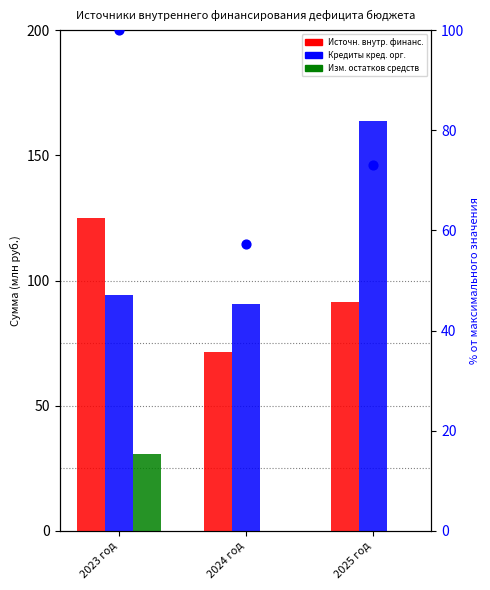

Which series has the largest total across all categories?

Кредиты кредитных организаций